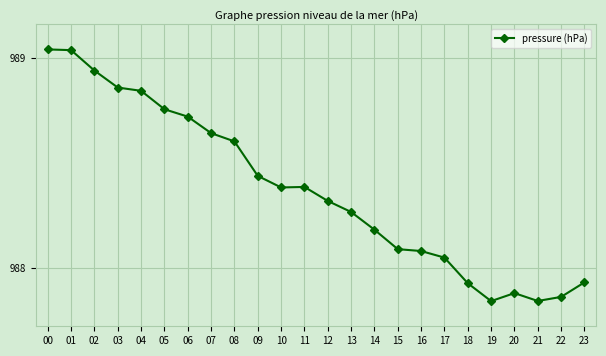

True or false: the data shows 621.7 at 15.

False